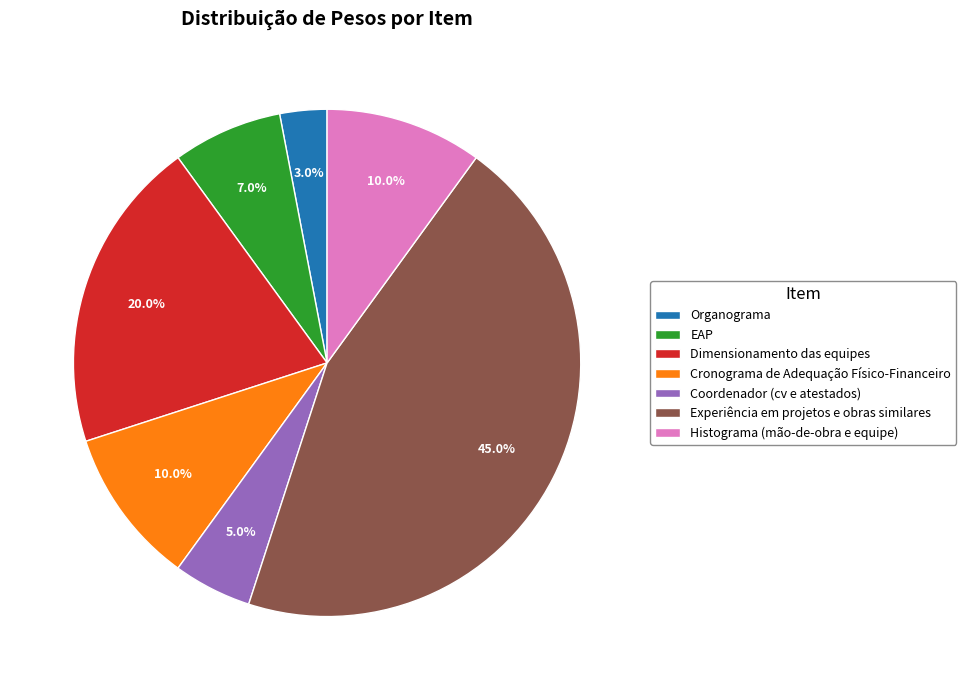

To the nearest percent, what is the difference between the largest and smallest slice percentages?

42%